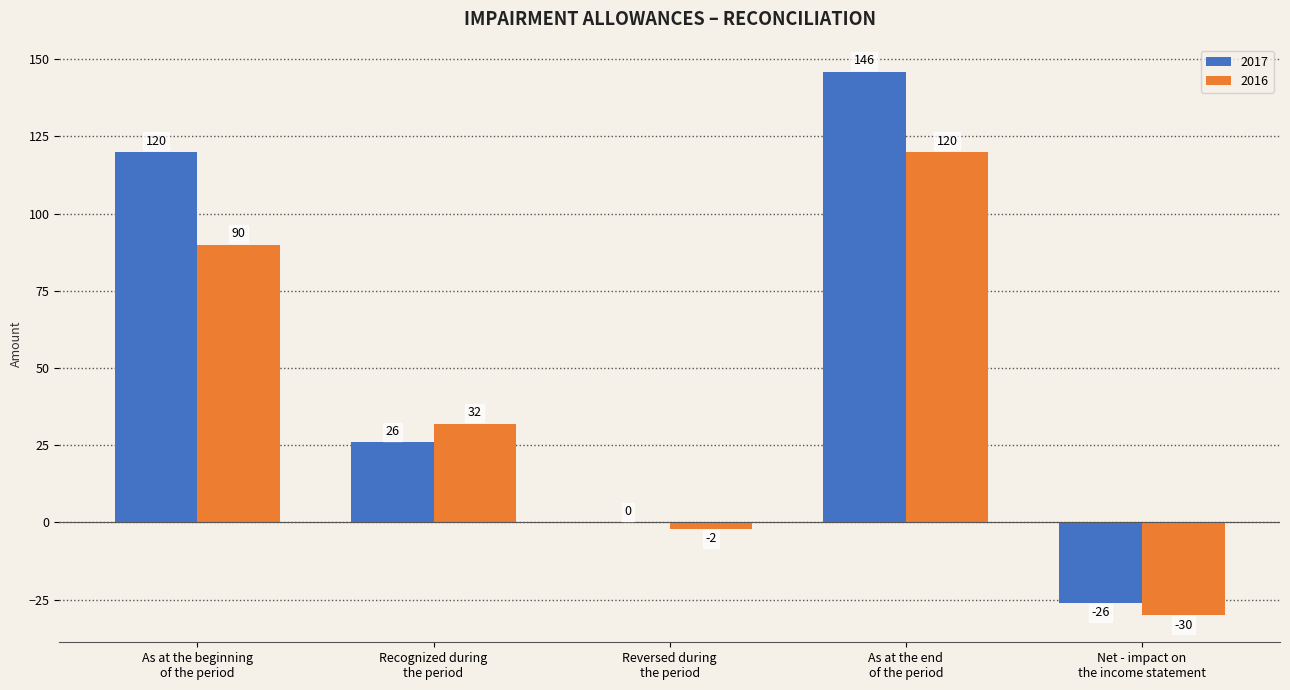

What is the difference between the 2017 values at Reversed during
the period and Recognized during
the period?

26